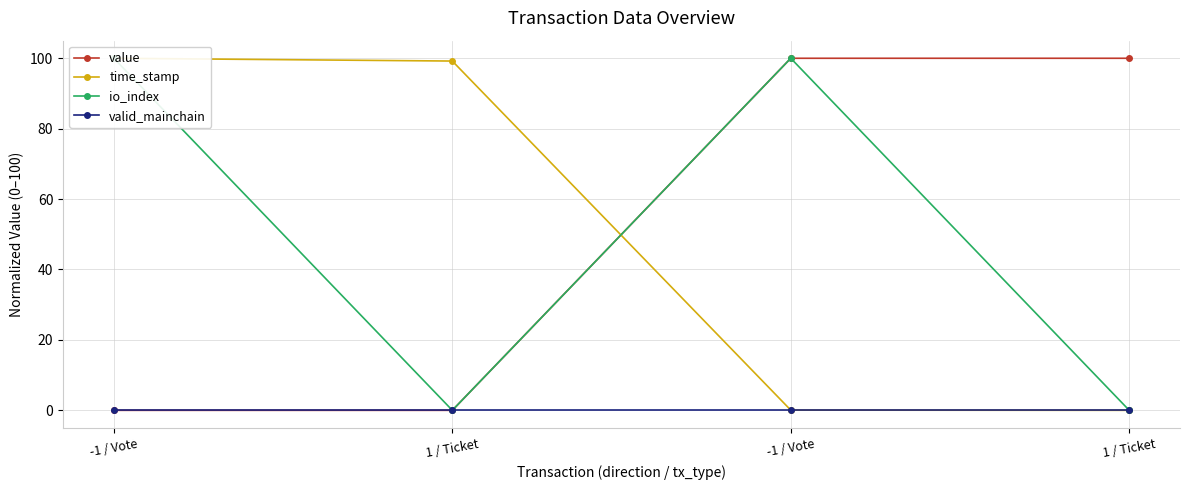

What are all the series names shown in the legend?

value, time_stamp, io_index, valid_mainchain